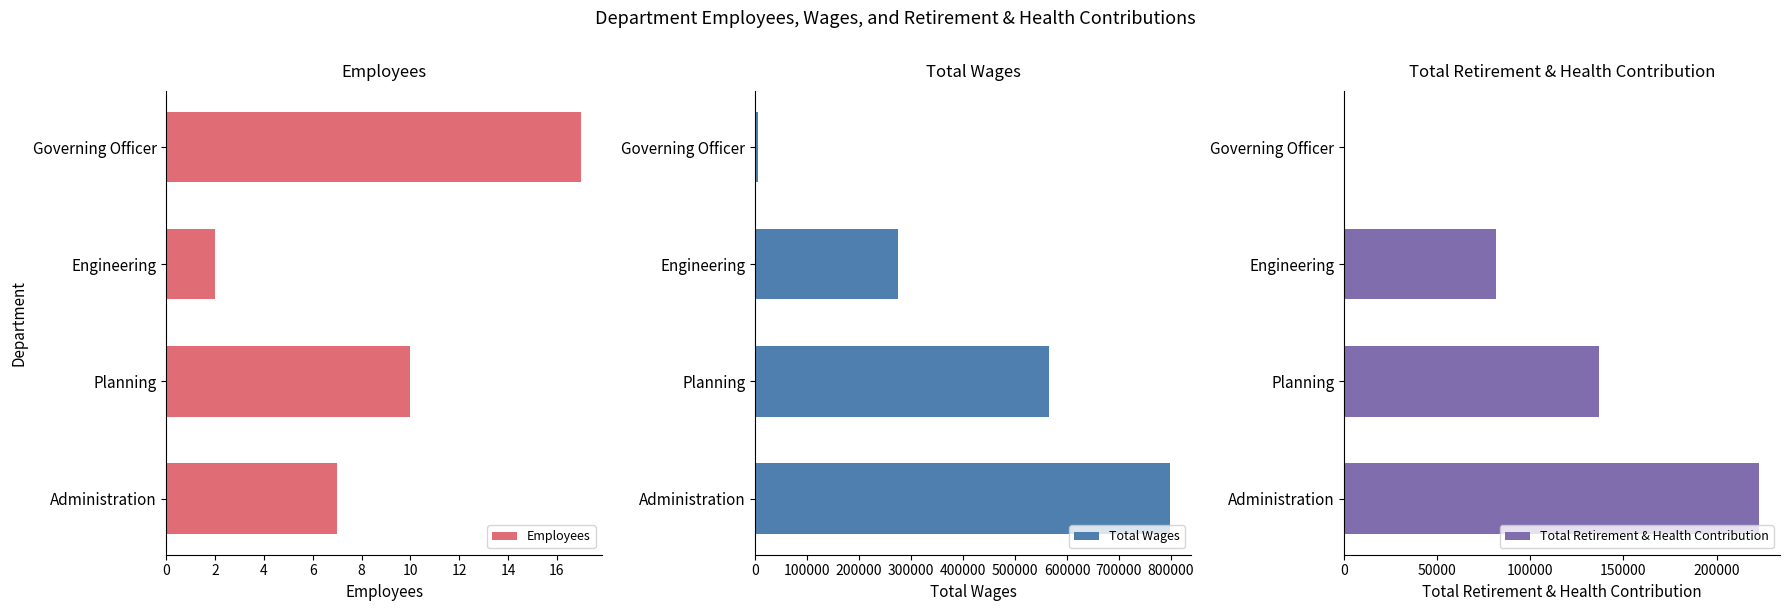

Count the number of data series in this chart.

3